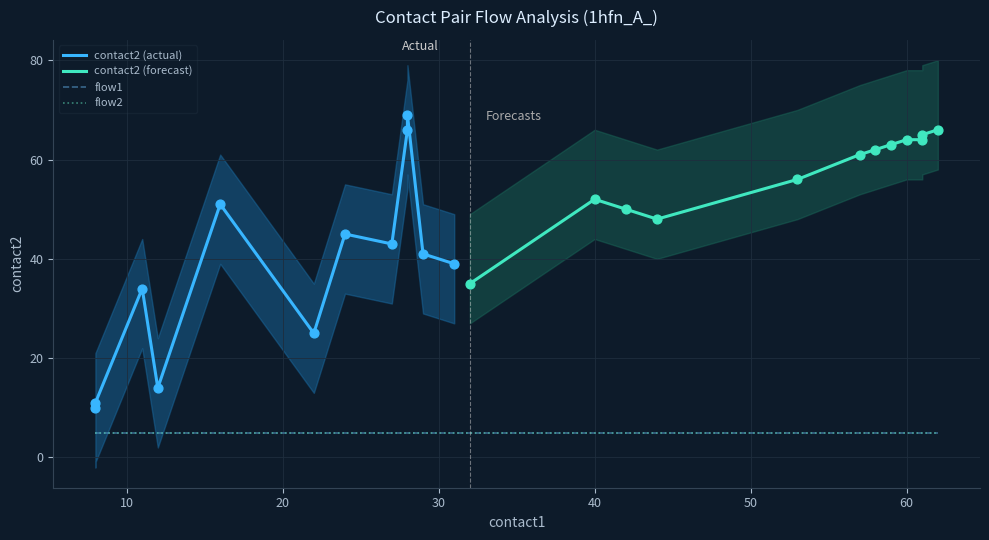

At which category is the sum across all series the highest?

28